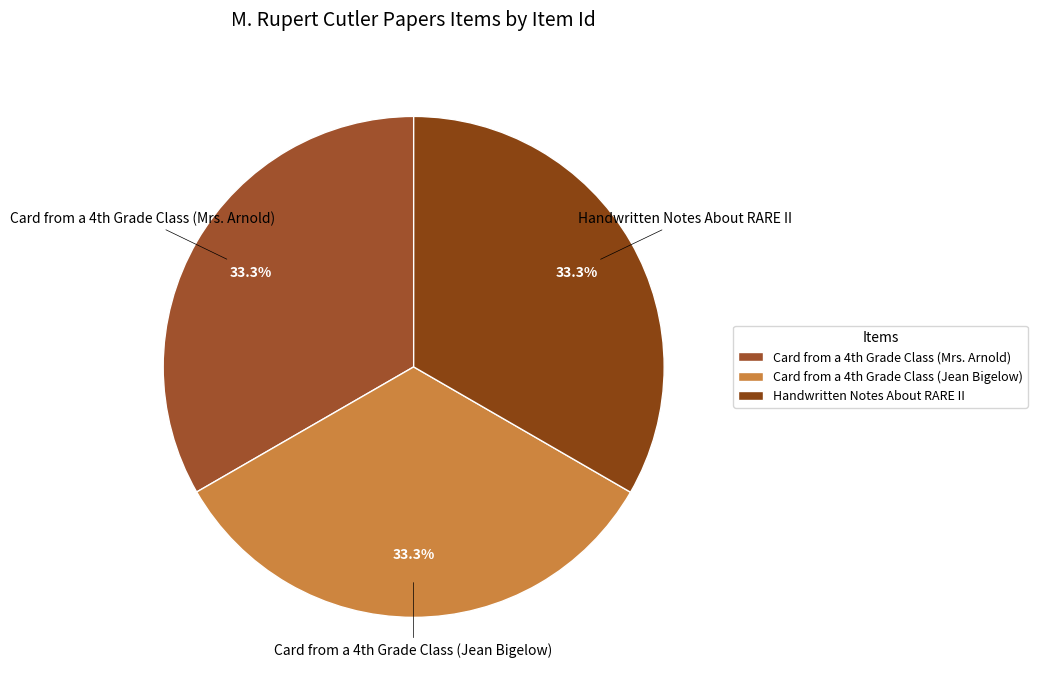

True or false: Handwritten Notes About RARE II accounts for 33% of the total.

True